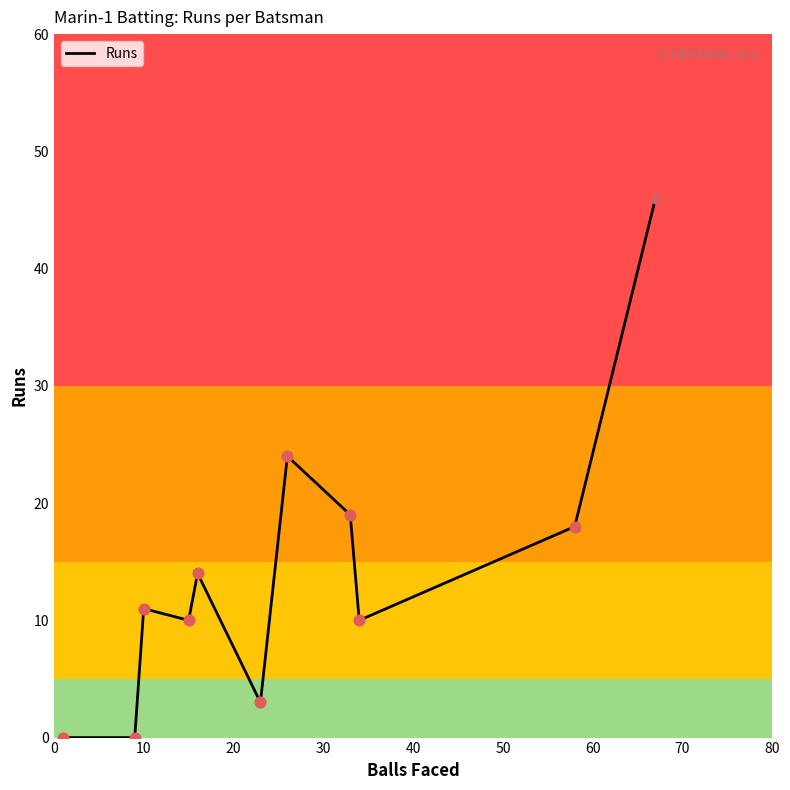

What is the maximum value shown in the chart?

46